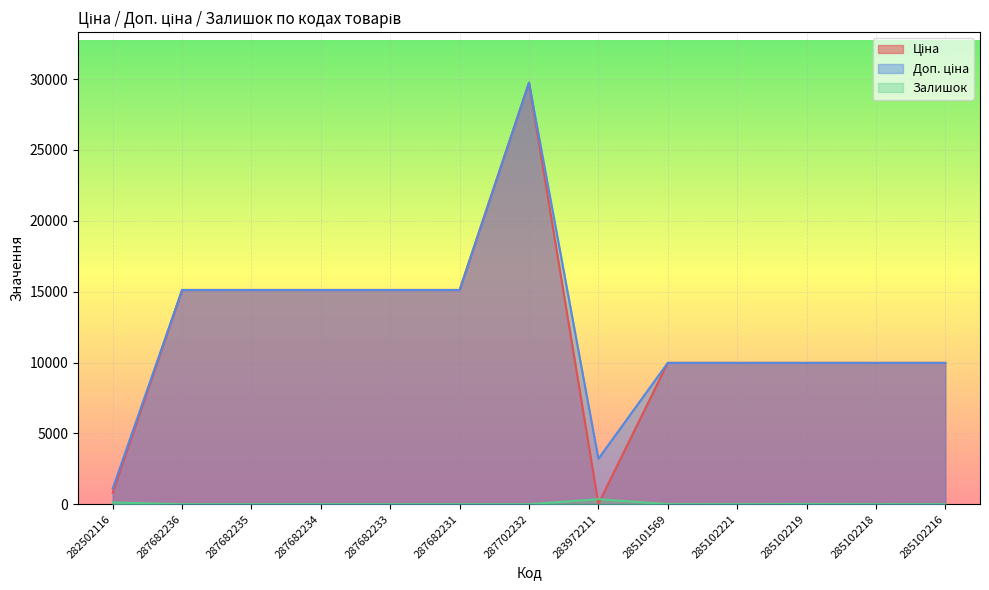

How many values in Залишок are above zero?

6